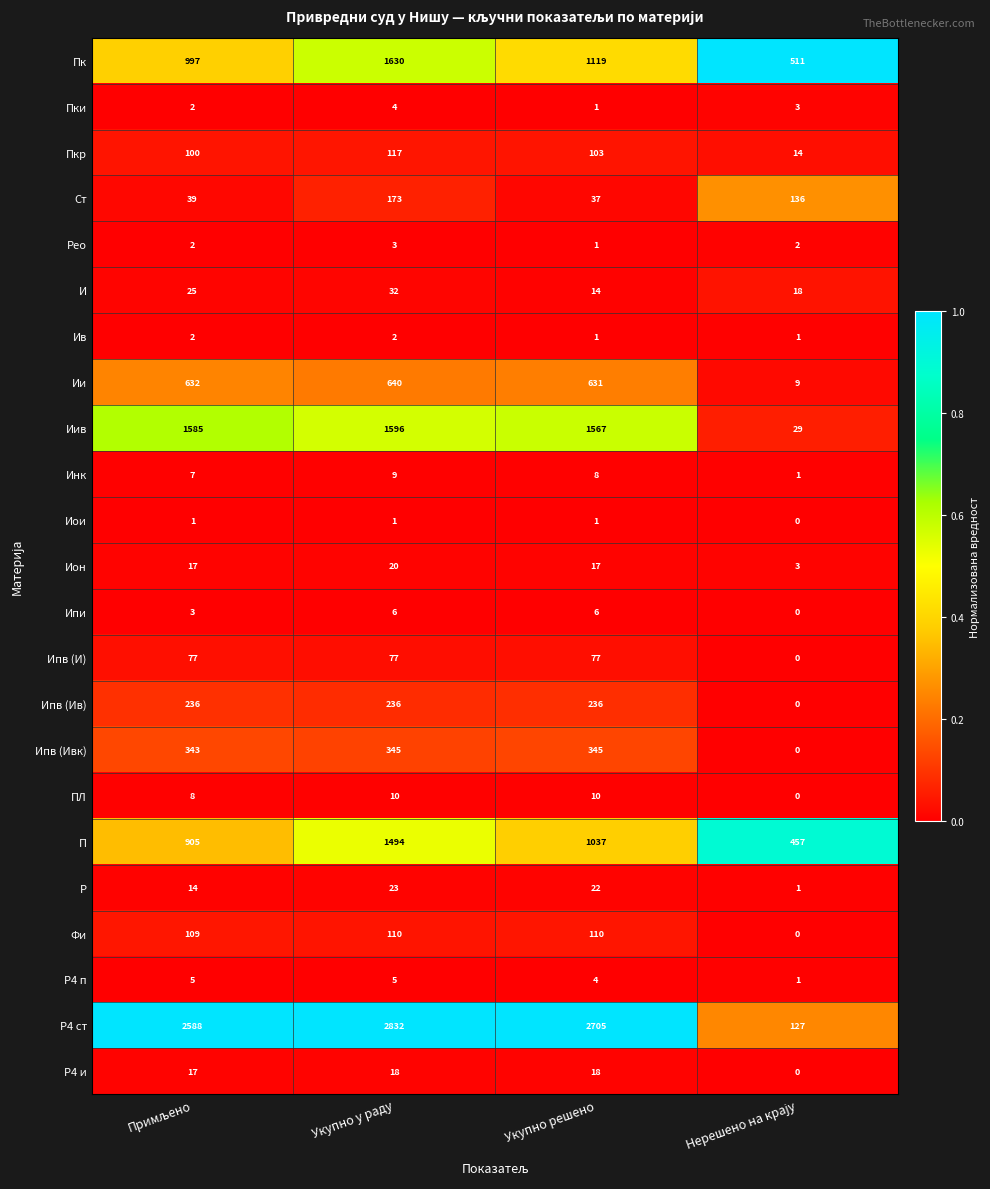

What is the difference between the maximum and minimum values in the Ипв (Ив) series?

236